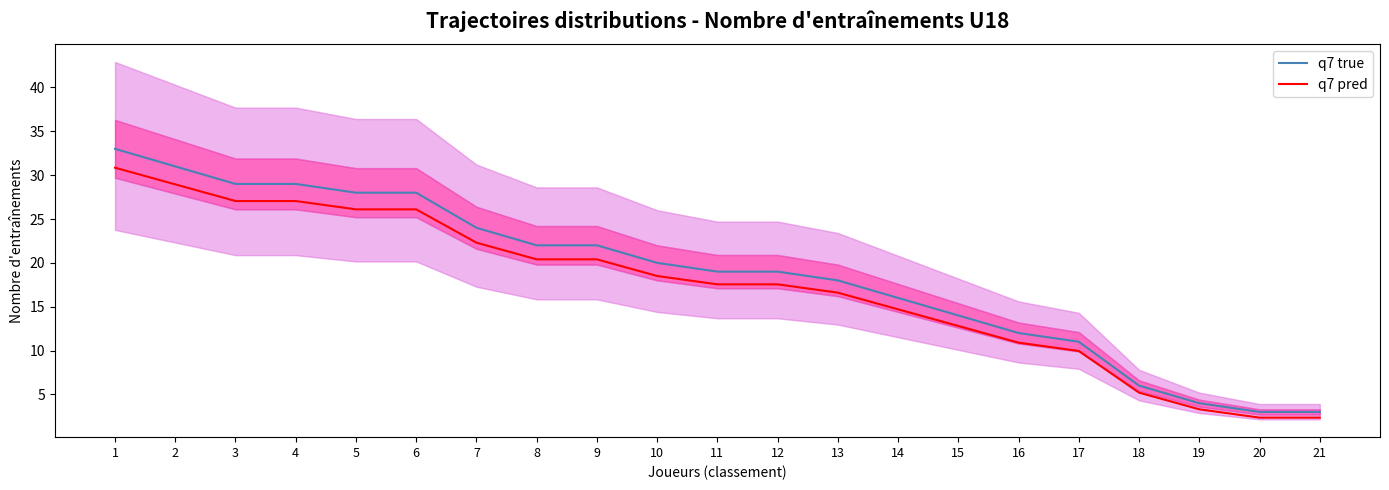

List the series in order of their peak value, lowest first.

q7 pred, q7 true